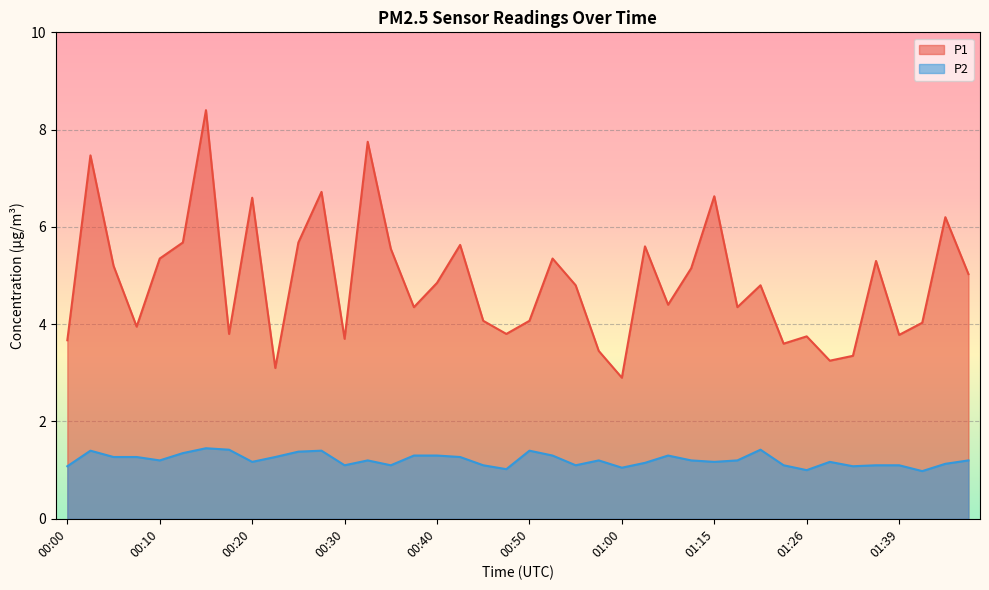

How many lines are shown in the chart?

2